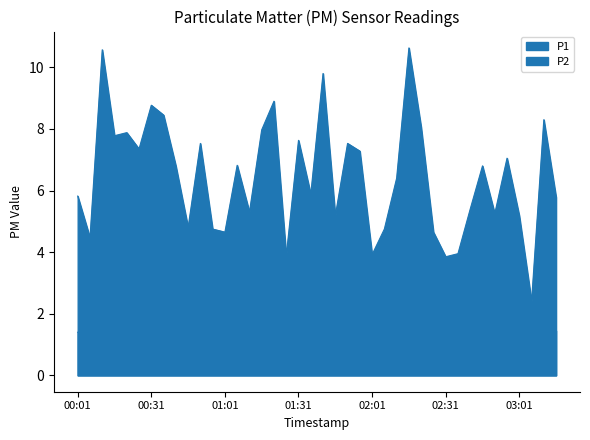

What are all the series names shown in the legend?

P1, P2